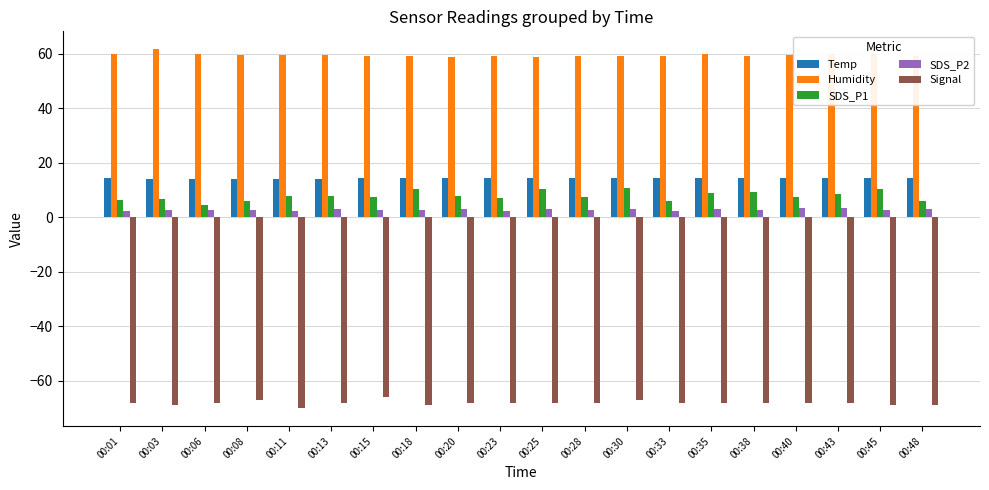

What is the spread (max minus min) of values at 00:35?

128.0